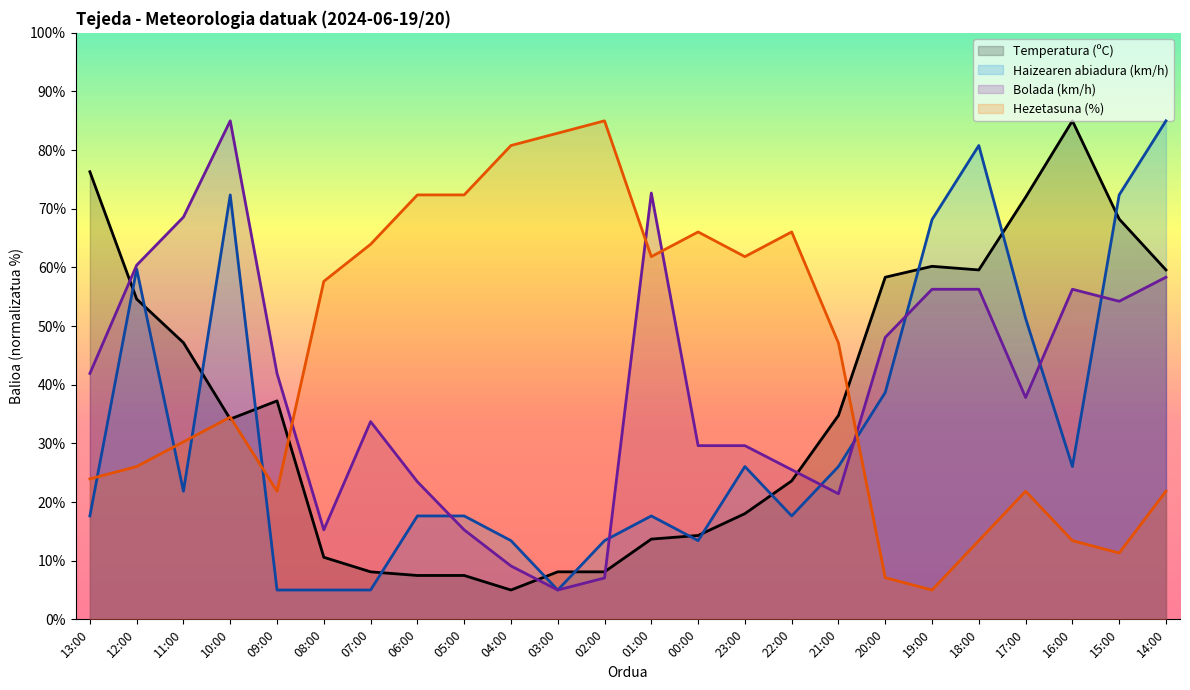

Which series ends up on top after the final intersection of Bolada (km/h) and Temperatura (ºC)?

Temperatura (ºC)